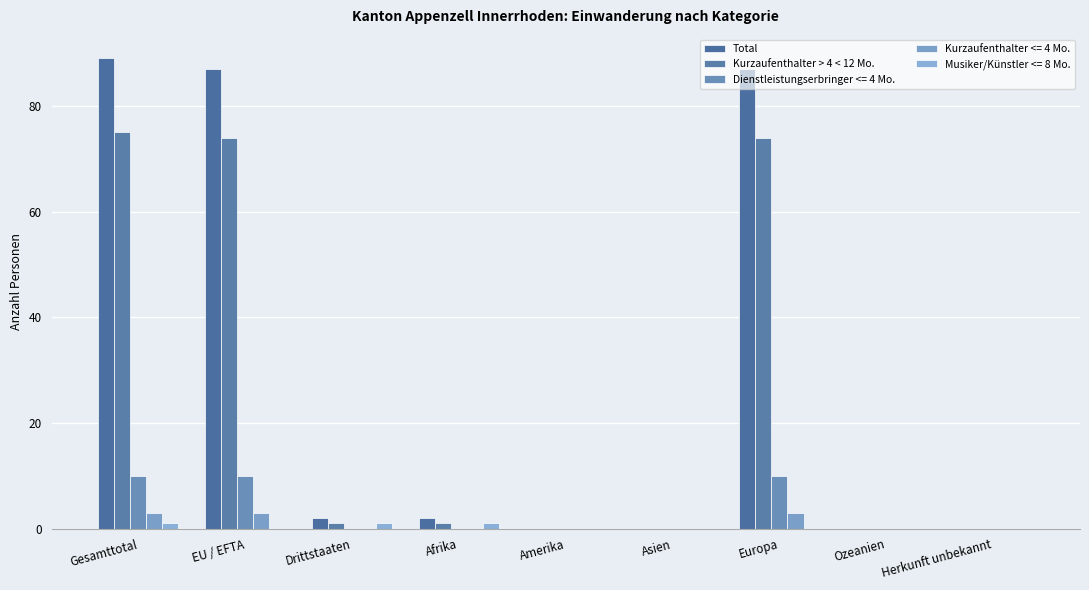

What is the label of the 6th bar from the left?

Asien